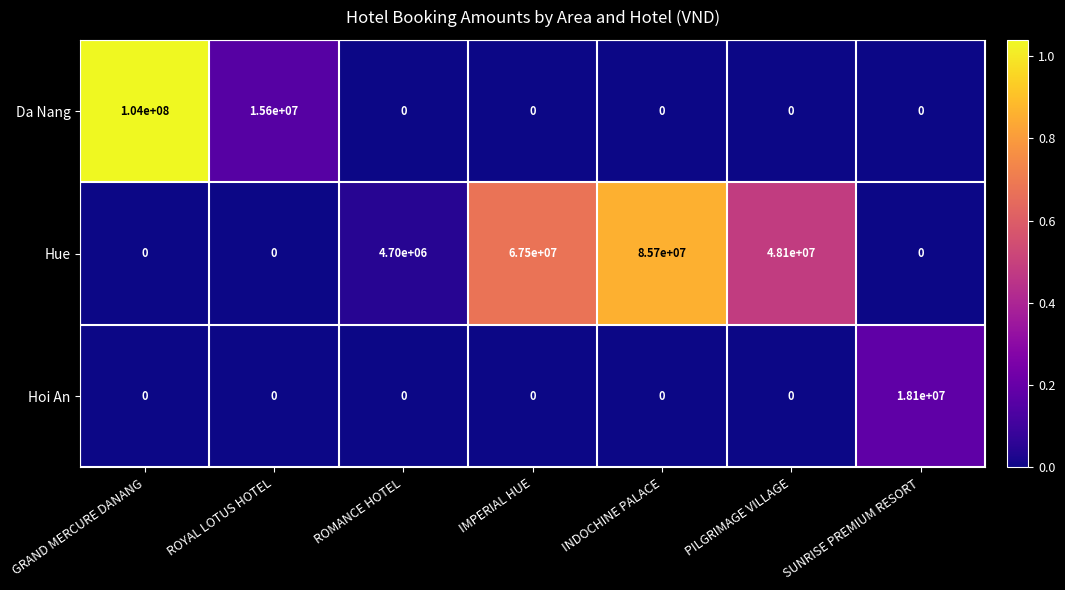

Reading right to left, what are all the values shown in this chart?

Da Nang: SUNRISE PREMIUM RESORT=0	PILGRIMAGE VILLAGE=0	INDOCHINE PALACE=0	IMPERIAL HUE=0	ROMANCE HOTEL=0	ROYAL LOTUS HOTEL=15600000	GRAND MERCURE DANANG=104000000
Hue: SUNRISE PREMIUM RESORT=0	PILGRIMAGE VILLAGE=48100000	INDOCHINE PALACE=85700000	IMPERIAL HUE=67500000	ROMANCE HOTEL=4700000	ROYAL LOTUS HOTEL=0	GRAND MERCURE DANANG=0
Hoi An: SUNRISE PREMIUM RESORT=18100000	PILGRIMAGE VILLAGE=0	INDOCHINE PALACE=0	IMPERIAL HUE=0	ROMANCE HOTEL=0	ROYAL LOTUS HOTEL=0	GRAND MERCURE DANANG=0